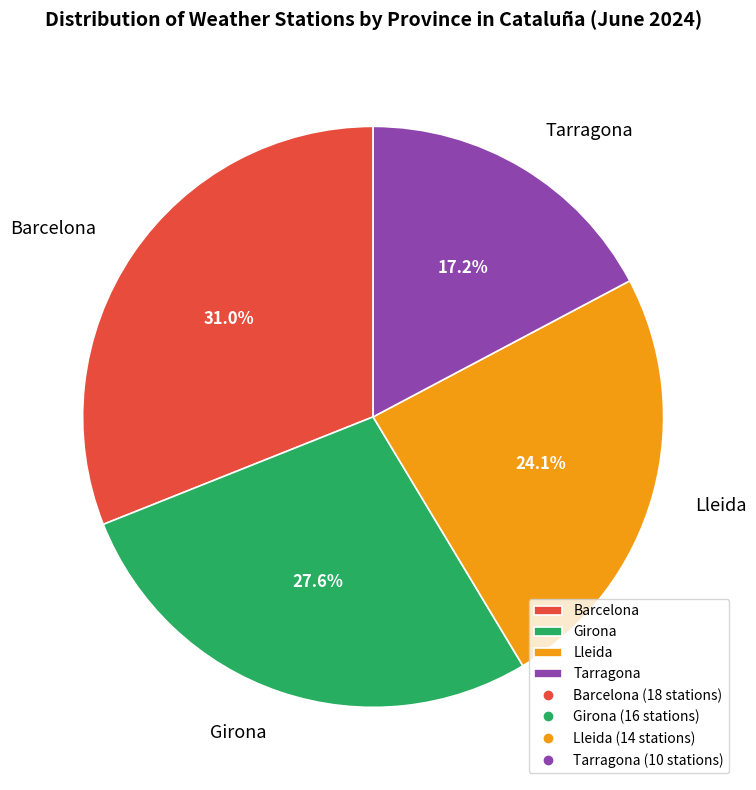

Which slice is the largest?

Barcelona